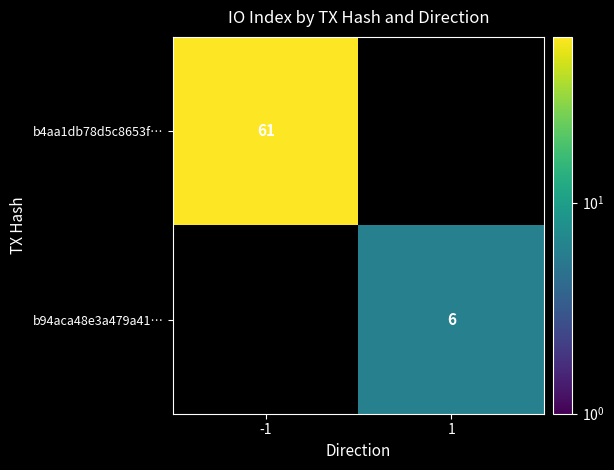

True or false: b4aa1db78d5c8653f… has a value of 109 at -1.

False